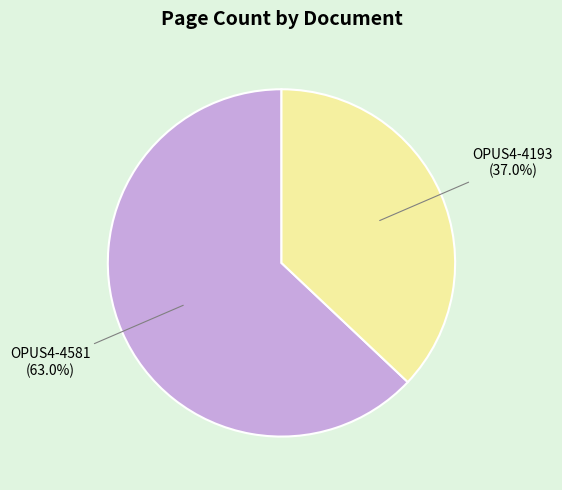

To the nearest percent, what is the average slice percentage?

50%